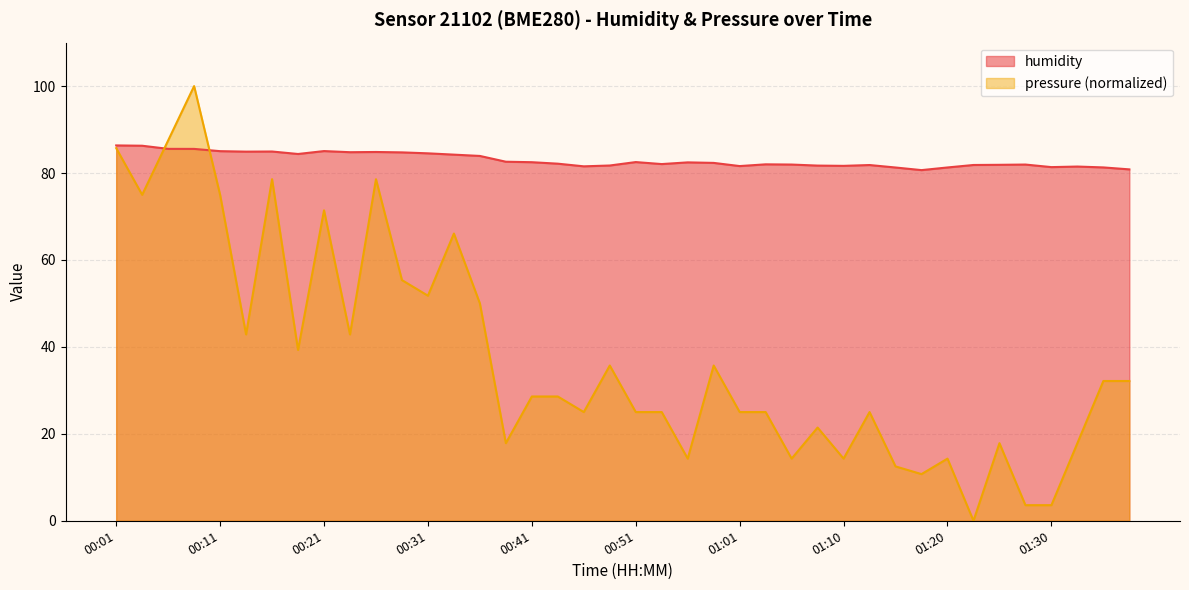

At 00:56, list the series in order from smallest to largest.

pressure, humidity